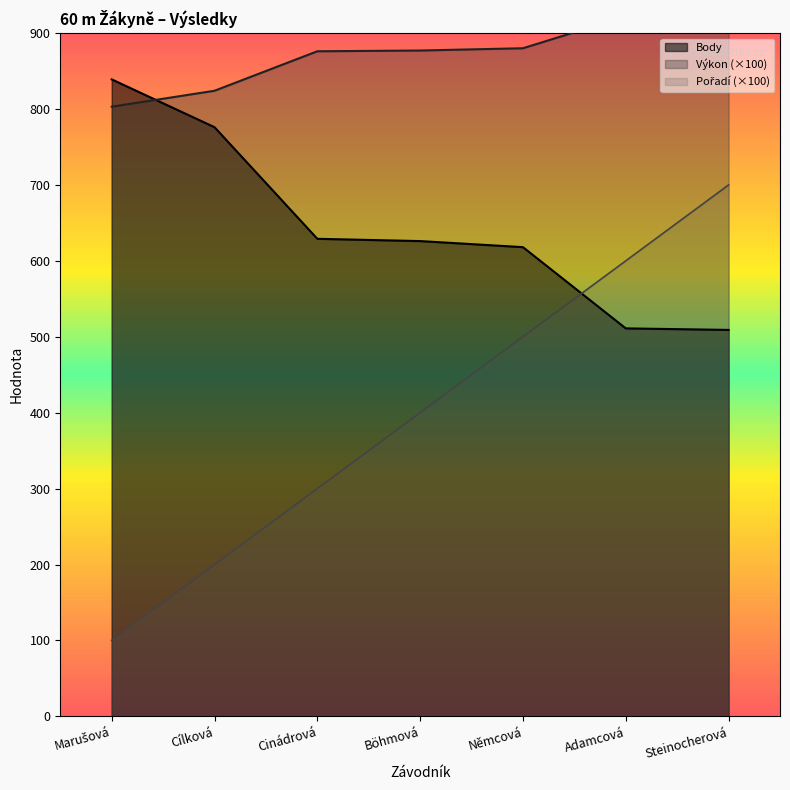

Which category has the highest value in the Pořadí series?

Steinocherová